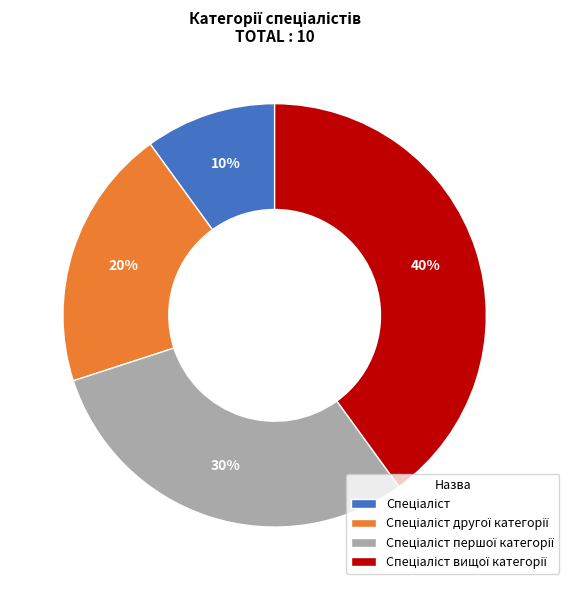

Is there a majority slice in this chart?

No